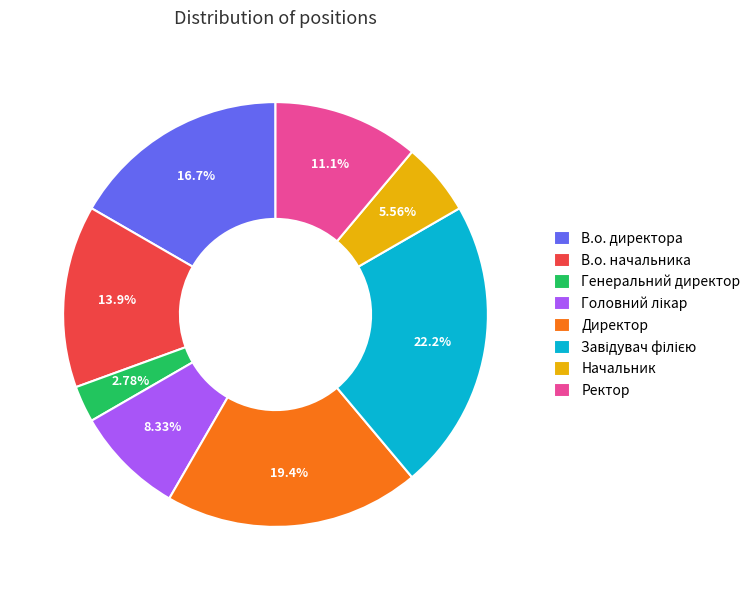

Is there a majority slice in this chart?

No